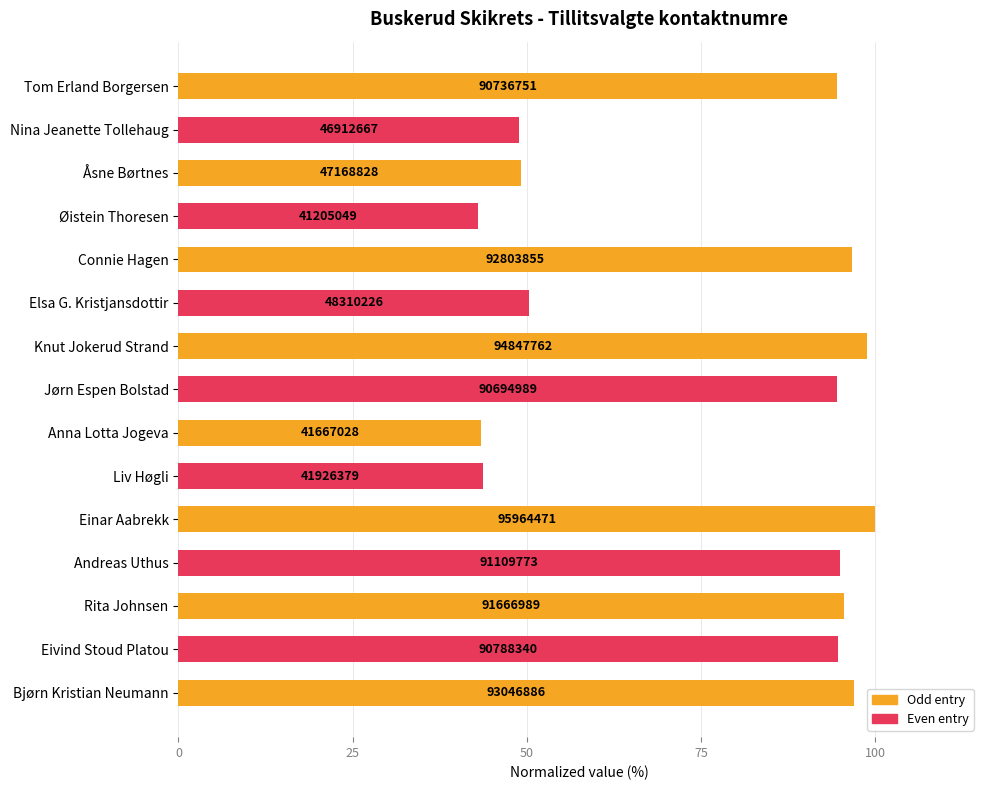

What is the sum of all values?

1145.1